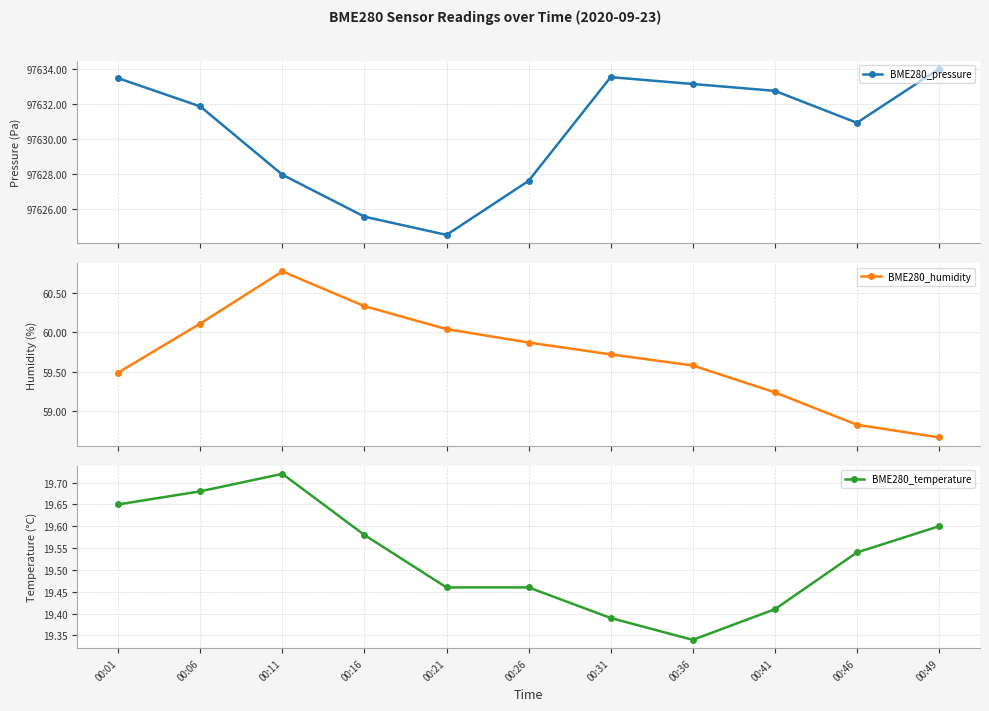

Is this an area chart (filled region under the line)?

No